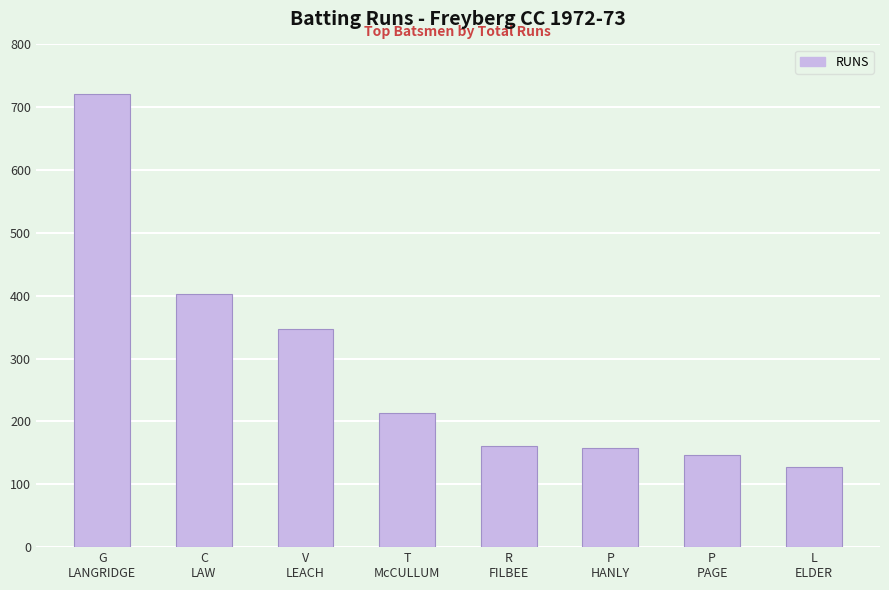

What is the value of the 6th bar from the left?

157